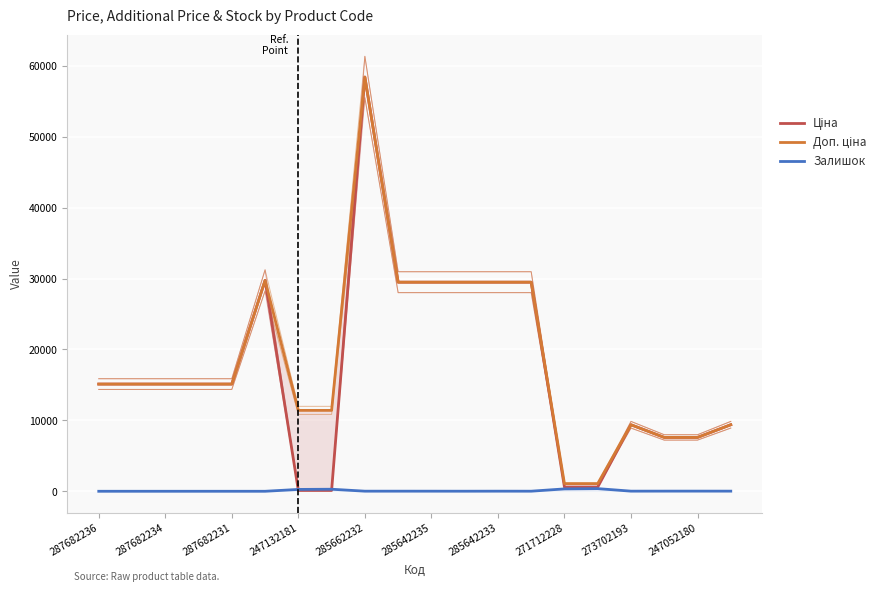

What are all the series names shown in the legend?

Ціна, Доп. ціна, Залишок